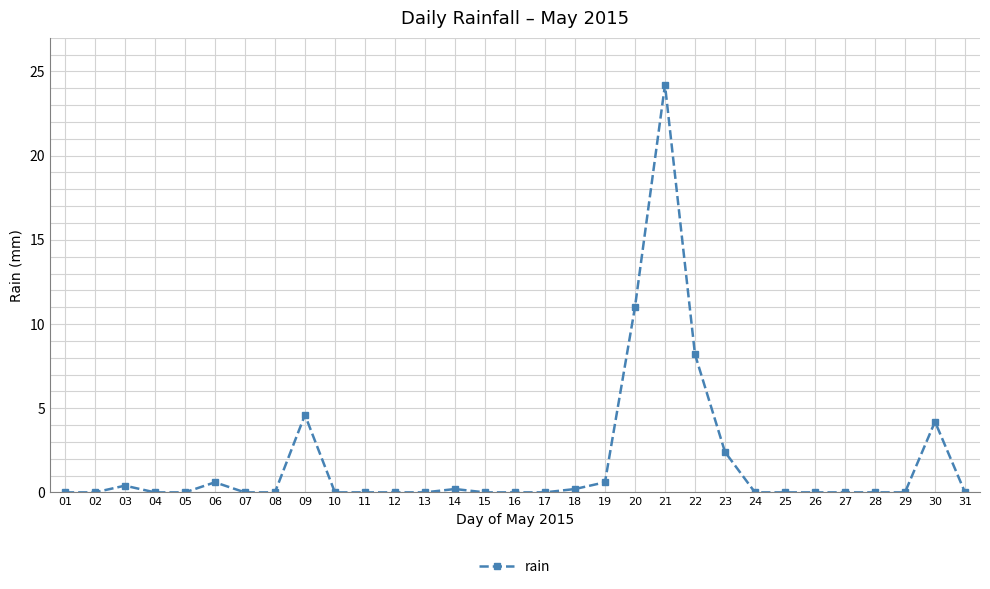

What is the difference between the maximum and second lowest values?

24.2